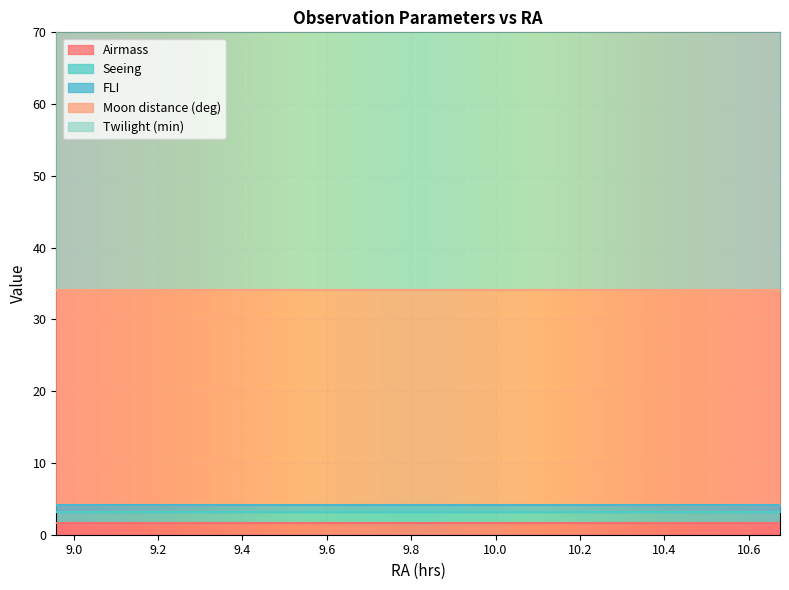

The value of FLI at 2012-04-16 is 0.7. True or false?

False